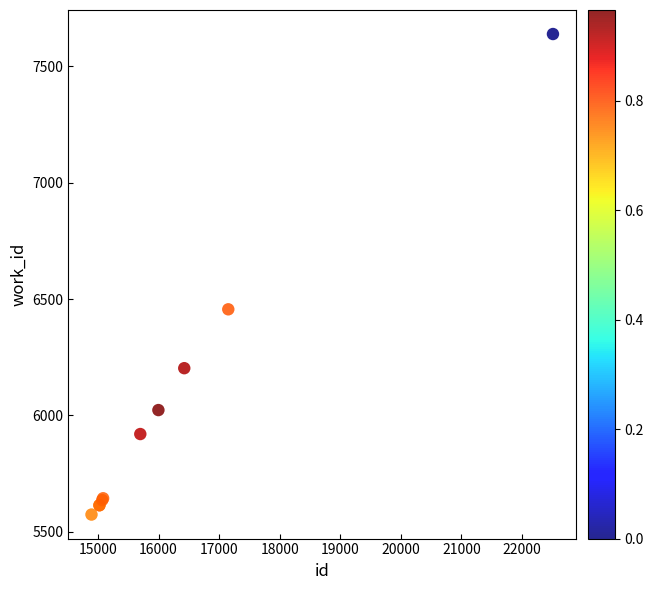

What Y value in the scatter plot is closest to 6606?

6456